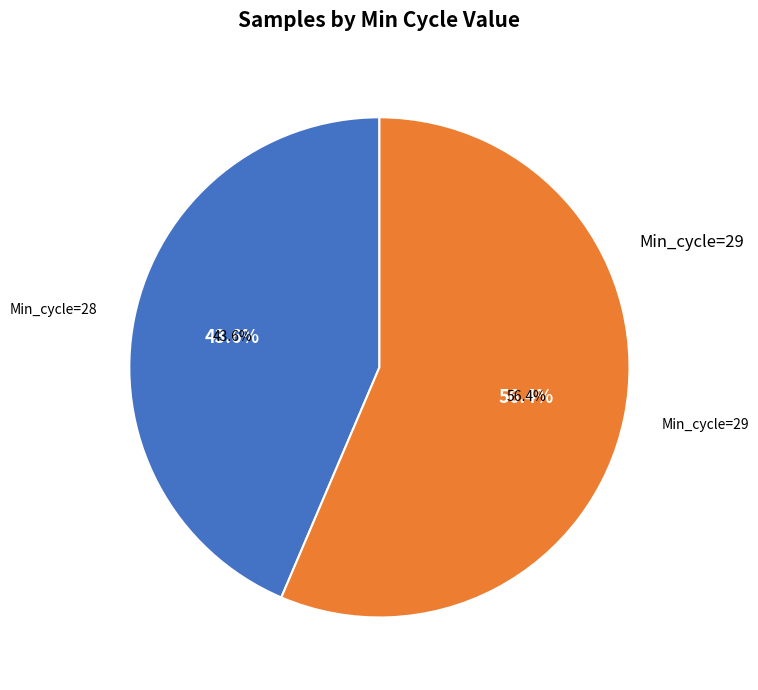

Combined, what portion of the pie is Min_cycle=28 and Min_cycle=29?

100.0%